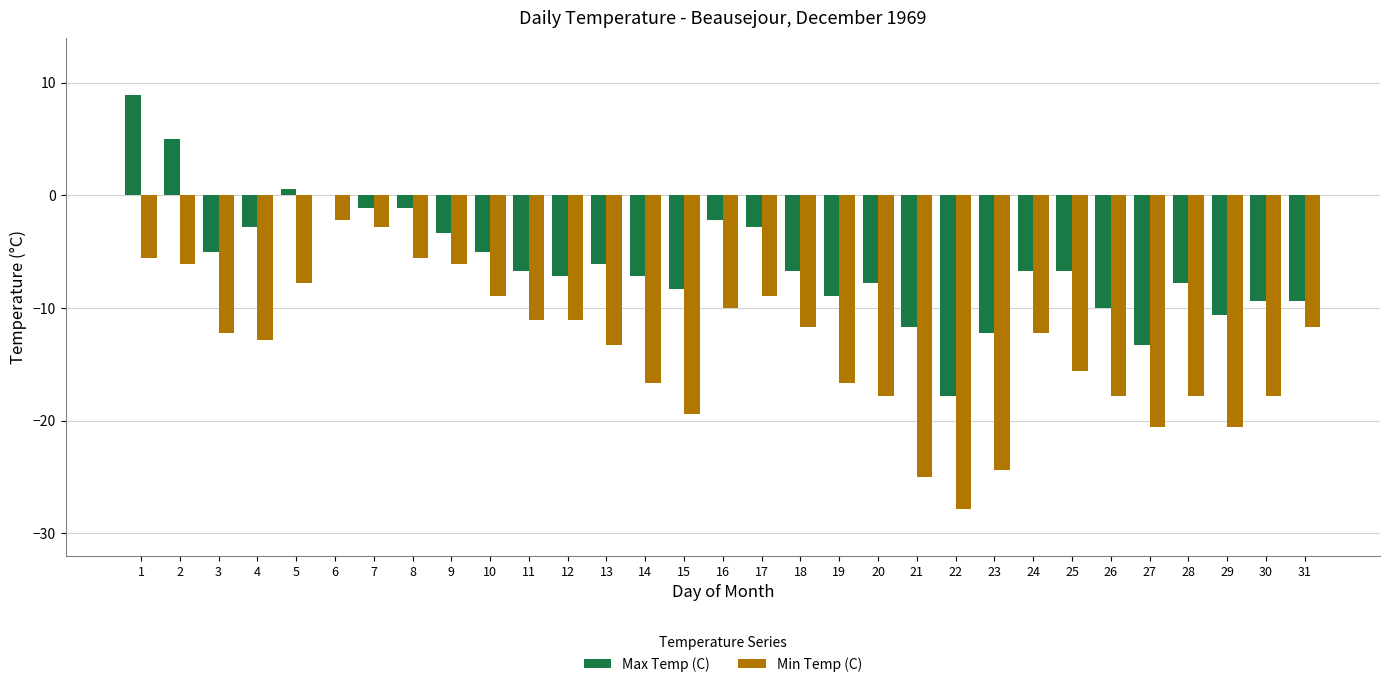

Reading left to right, extract all data points from this chart.

Max Temp (C): 8.9	5.0	-5.0	-2.8	0.6	0.0	-1.1	-1.1	-3.3	-5.0	-6.7	-7.2	-6.1	-7.2	-8.3	-2.2	-2.8	-6.7	-8.9	-7.8	-11.7	-17.8	-12.2	-6.7	-6.7	-10.0	-13.3	-7.8	-10.6	-9.4	-9.4
Min Temp (C): -5.6	-6.1	-12.2	-12.8	-7.8	-2.2	-2.8	-5.6	-6.1	-8.9	-11.1	-11.1	-13.3	-16.7	-19.4	-10.0	-8.9	-11.7	-16.7	-17.8	-25.0	-27.8	-24.4	-12.2	-15.6	-17.8	-20.6	-17.8	-20.6	-17.8	-11.7